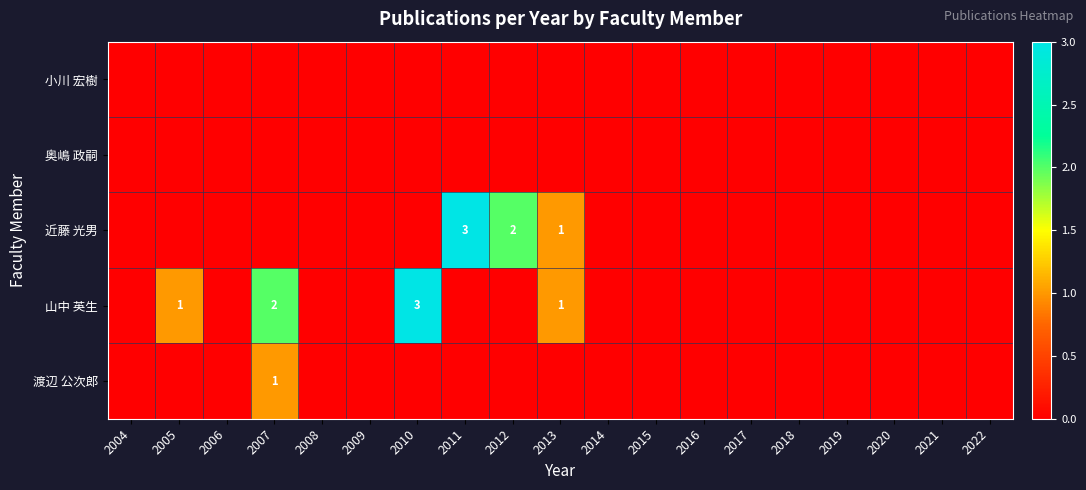

Rank the categories by 小川 宏樹 value from lowest to highest.

2004, 2005, 2006, 2007, 2008, 2009, 2010, 2011, 2012, 2013, 2014, 2015, 2016, 2017, 2018, 2019, 2020, 2021, 2022